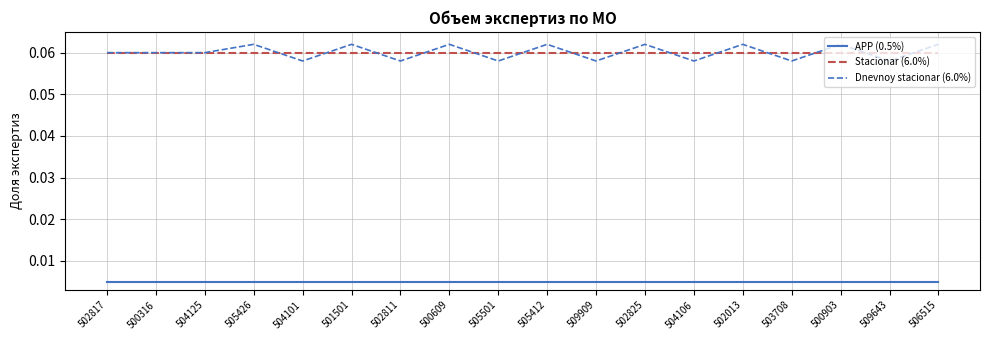

Is the value of Stacionar (6.0%) at 506515 greater than the value of Dnevnoy stacionar (6.0%) at 509909?

Yes